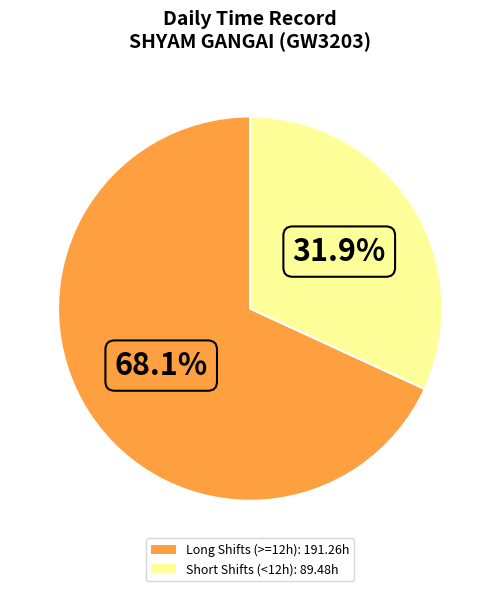

Rank the categories by value from highest to lowest.

Long Shifts (>=12h): 191.26h, Short Shifts (<12h): 89.48h